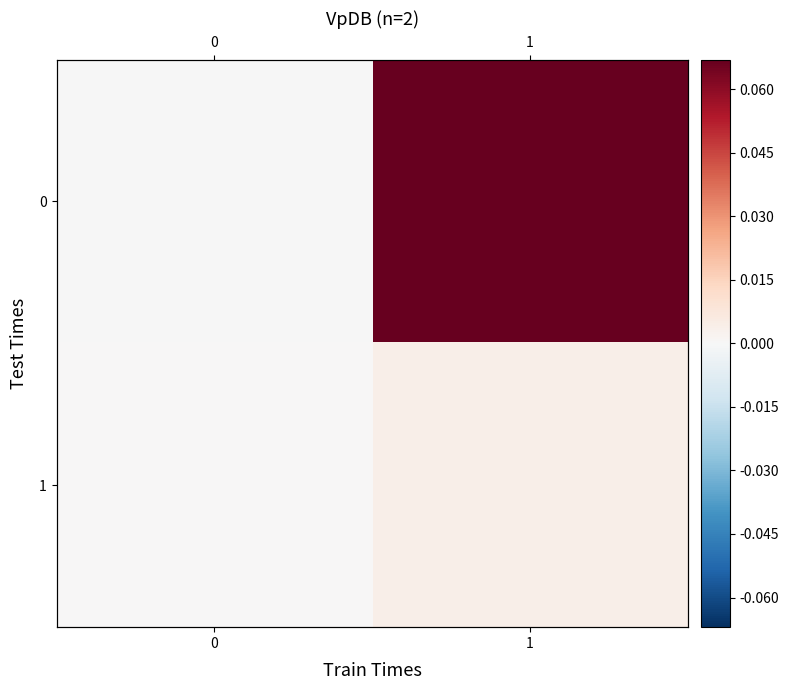

At how many categories does at least one series exceed 0?

2